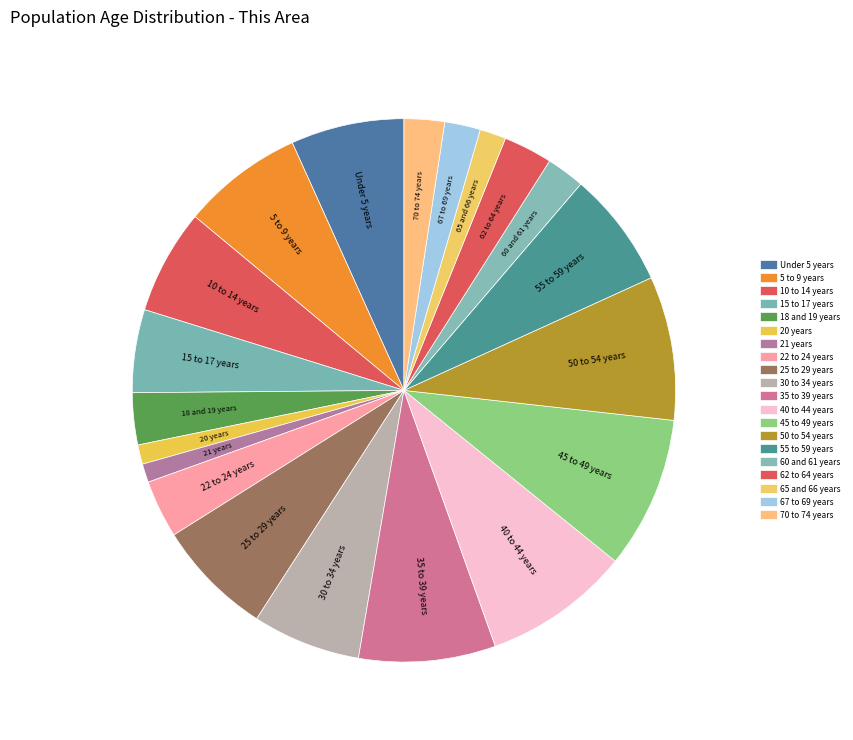

To the nearest percent, what is the combined percentage of 15 to 17 years and Under 5 years?

12%